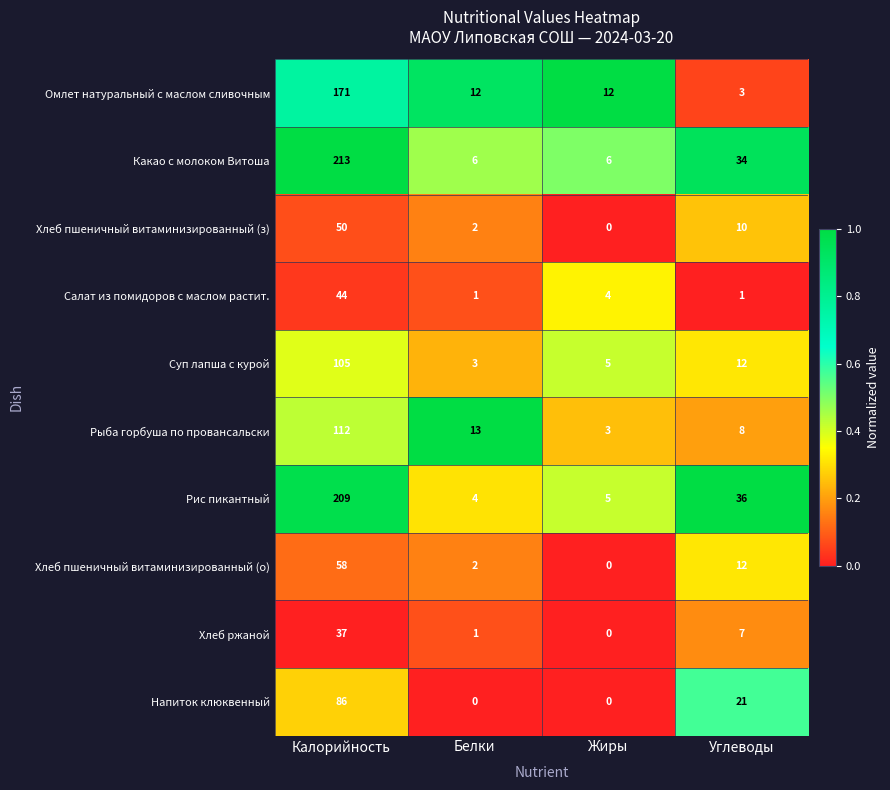

Is it true that Какао с молоком Витоша equals 34 at Углеводы?

True